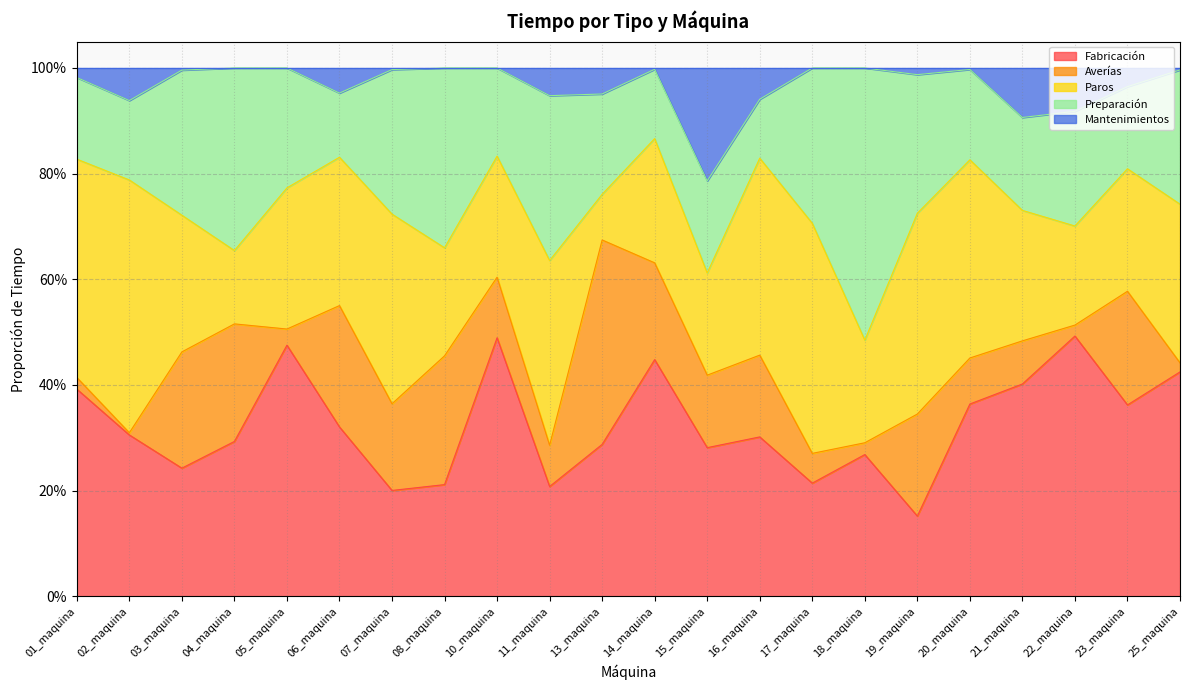

How many distinct data groups are displayed?

5